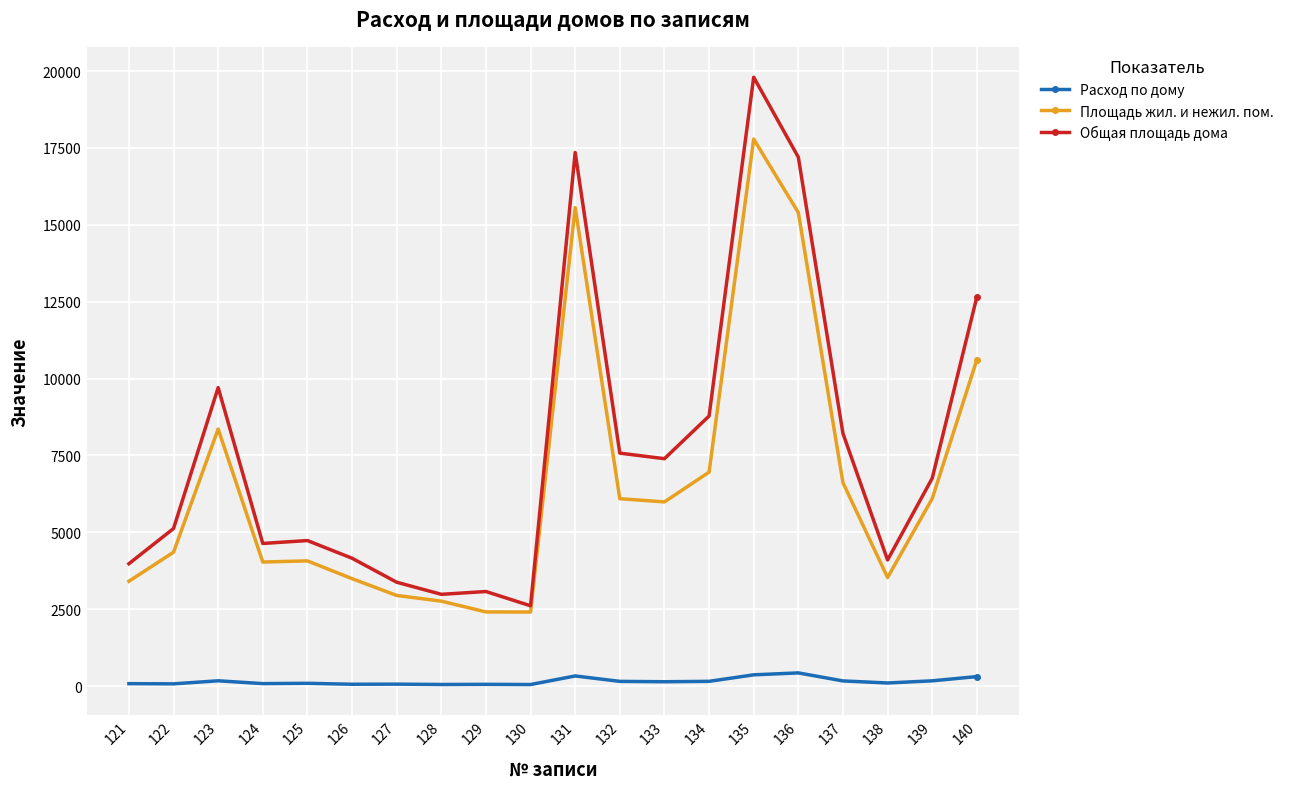

True or false: Расход по дому and Площадь жил. и нежил. пом. cross at least once.

False